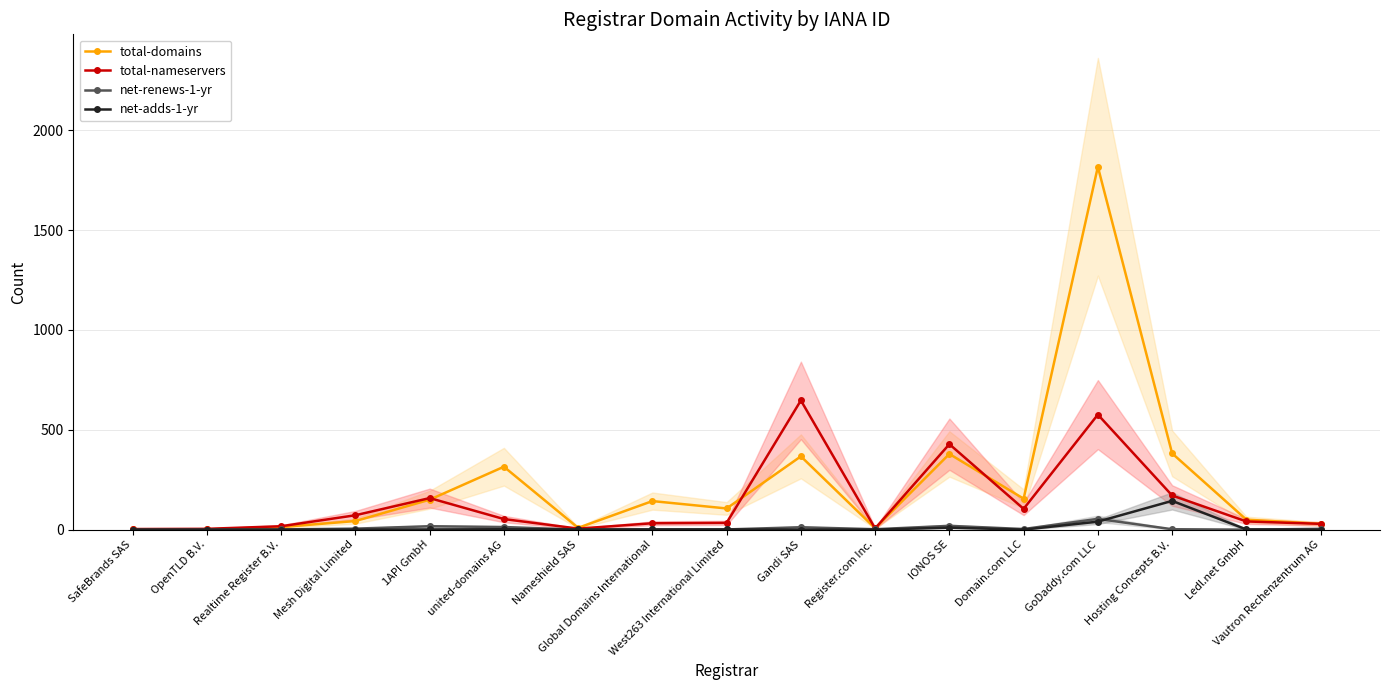

Which series changed the most between Nameshield SAS and Vautron Rechenzentrum AG?

total-nameservers